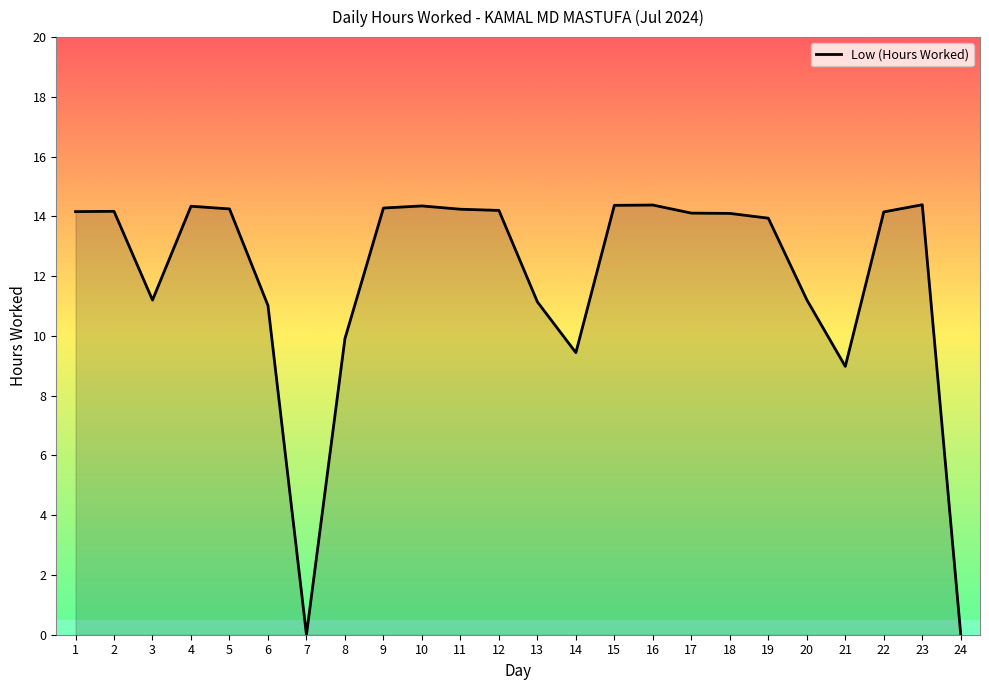

True or false: the data has more than 0 interior local peaks.

True